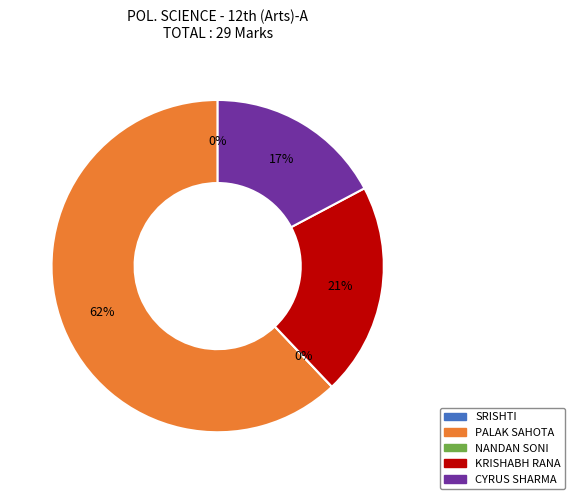

Does NANDAN SONI account for over 50% of the chart?

No